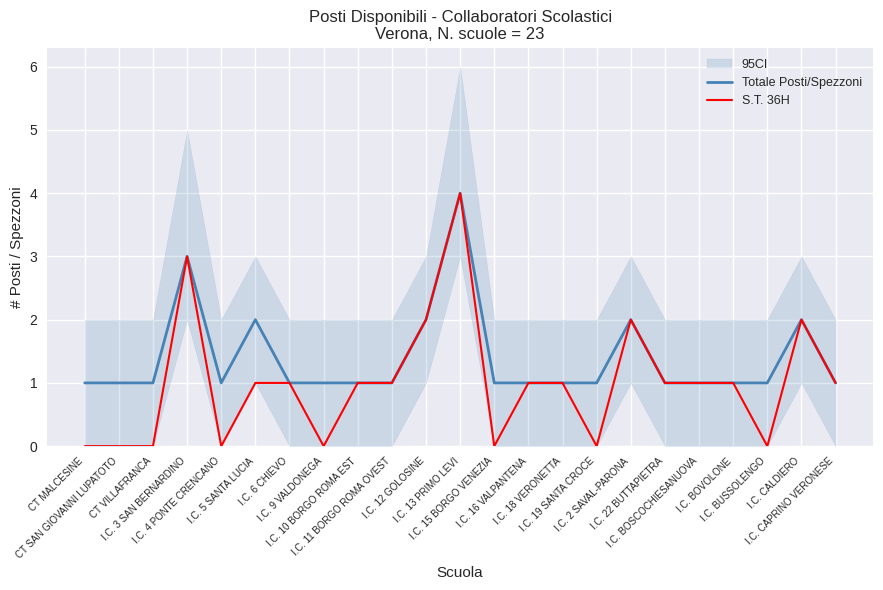

What is the label of the 3rd point from the left?

CT VILLAFRANCA